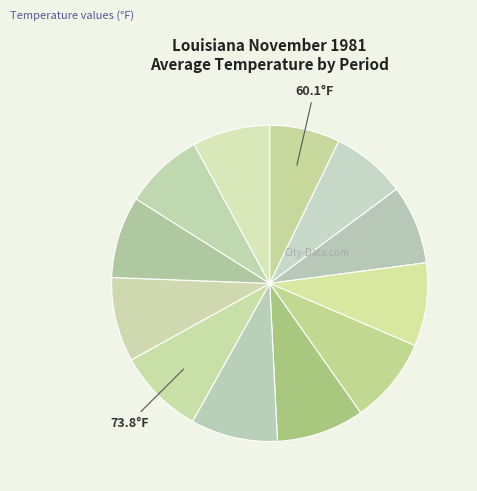

How many slices are in this pie chart?

12